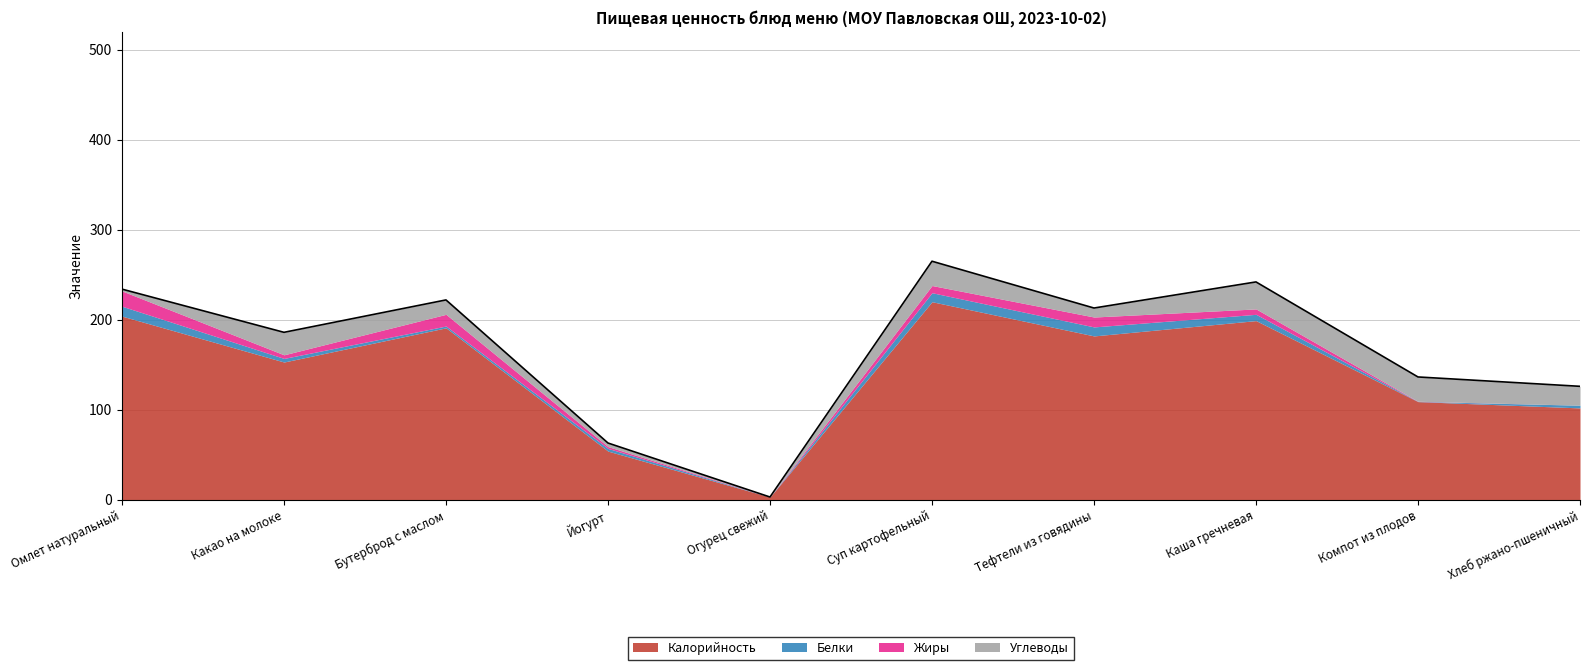

What position from the right is Каша гречневая?

3